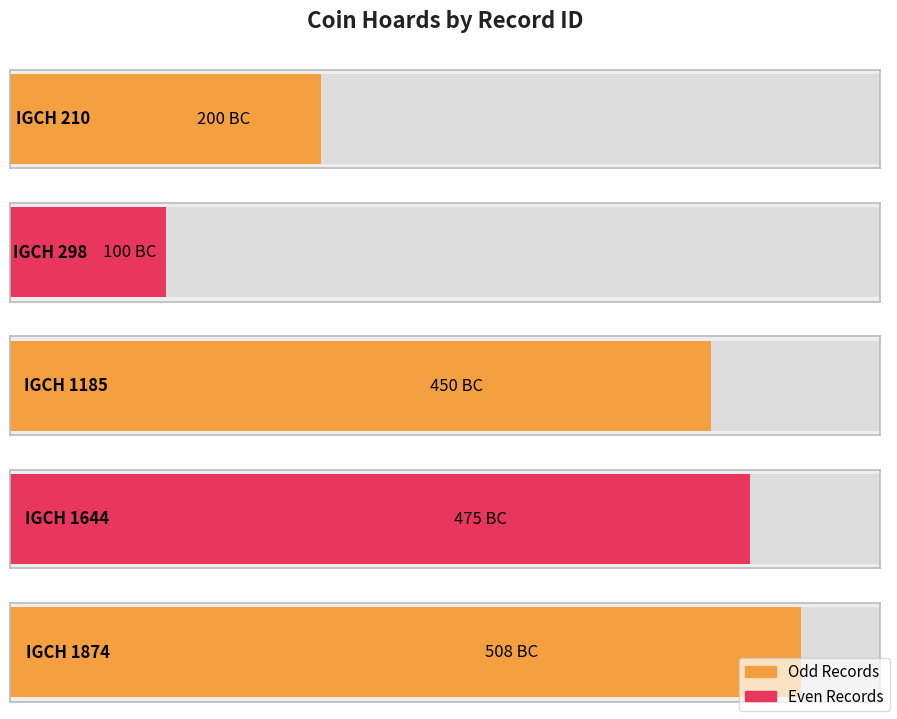

At which label is the value closest to -304?

IGCH 210